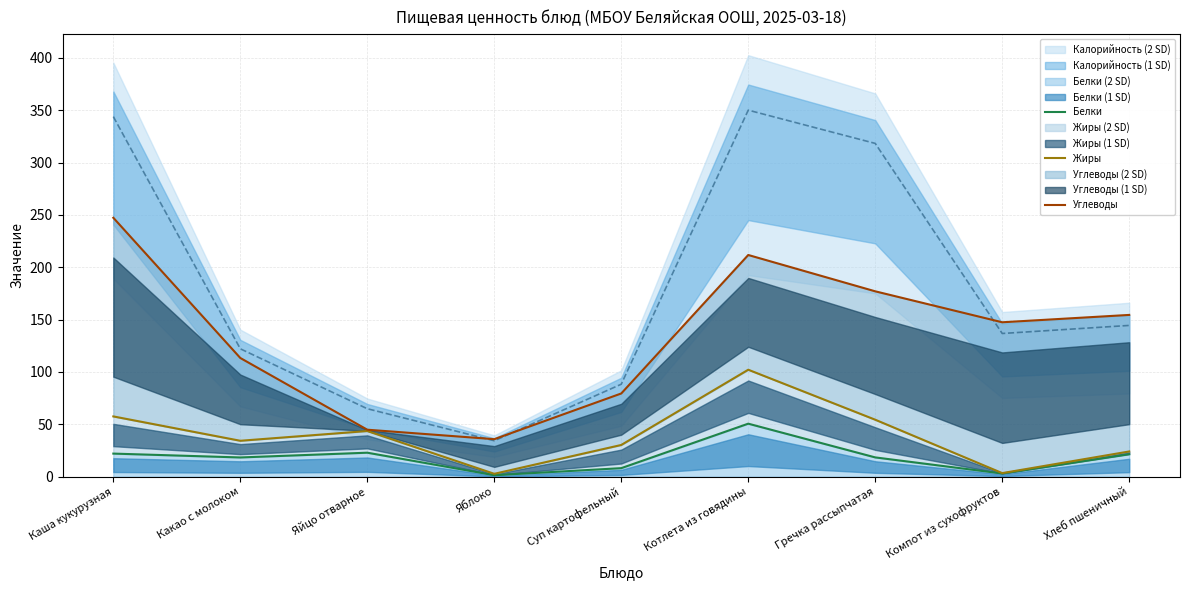

Which has a higher value, Яблоко or Компот из сухофруктов?

Компот из сухофруктов